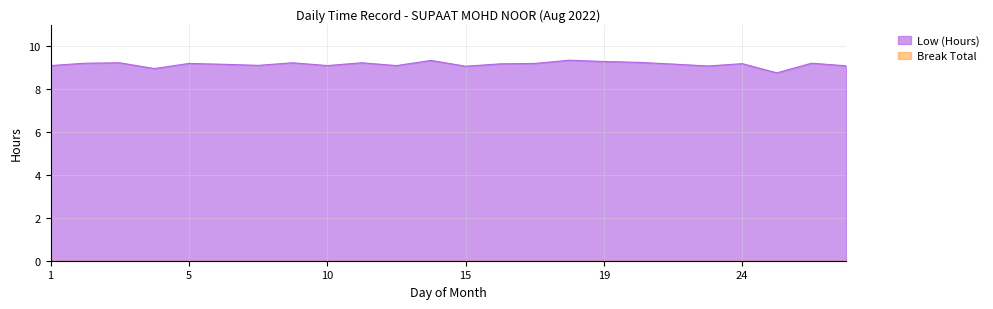

What is the value of the 1st point from the left?

9.1